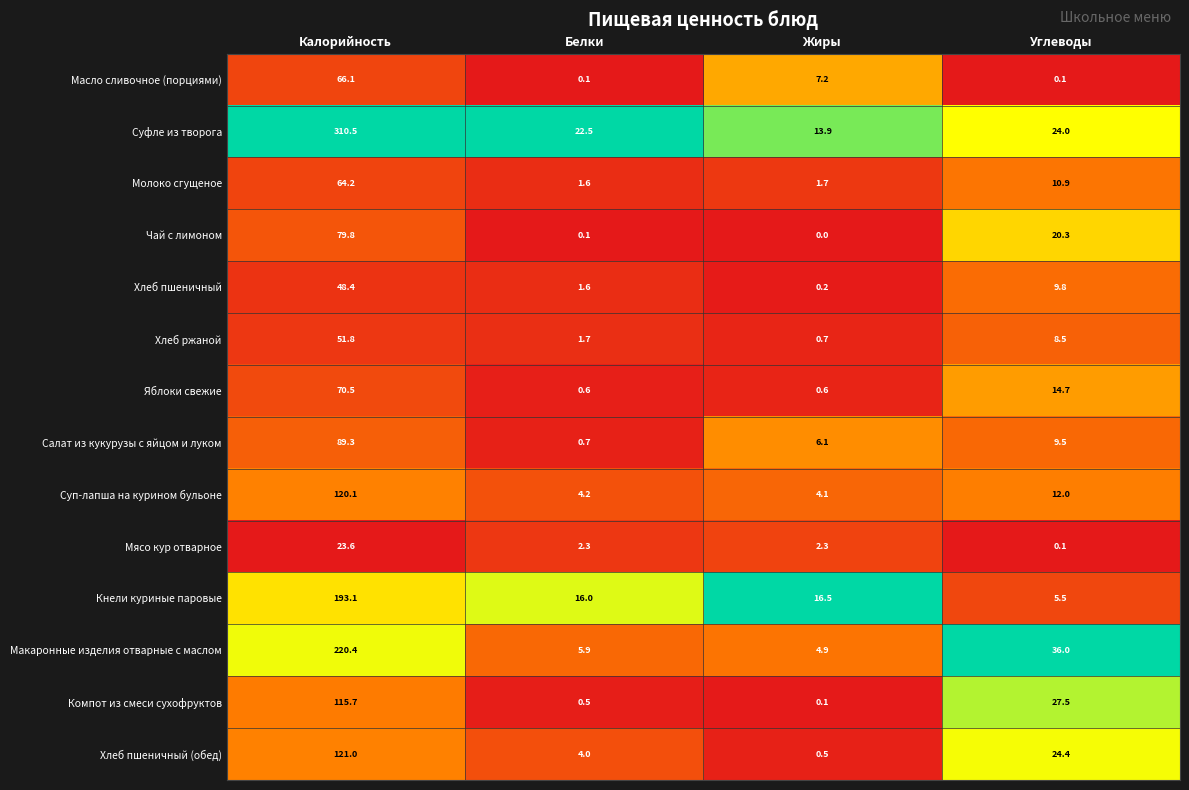

Which series has the largest range (max minus min)?

Суфле из творога